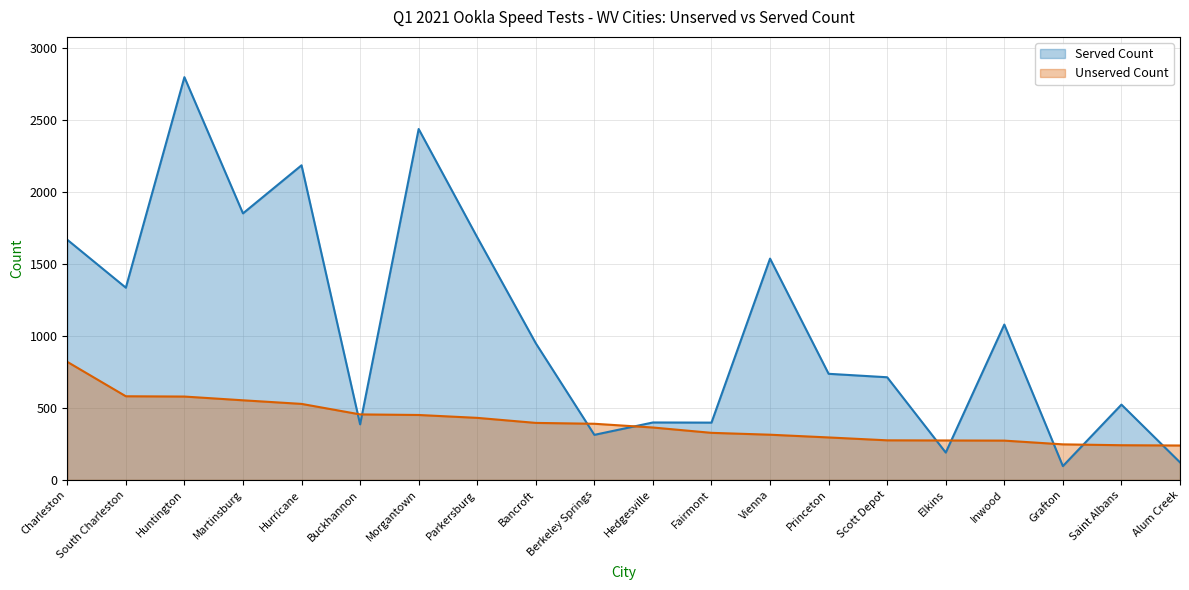

Which series has the largest range (max minus min)?

Served Count